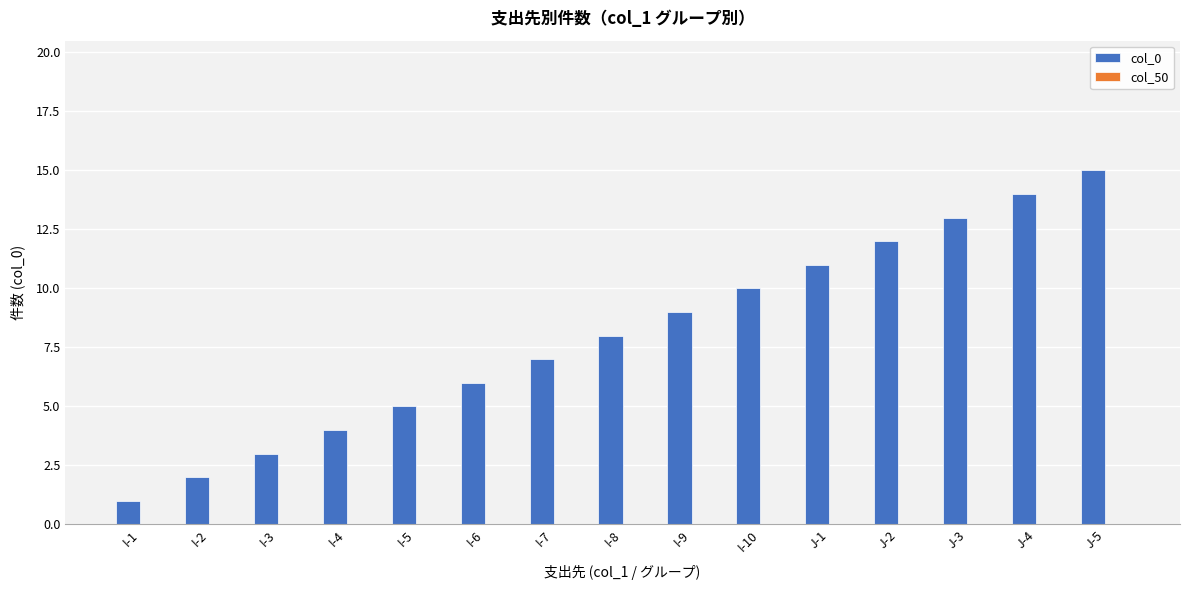

What is the ratio of the value at J-2 to the value at I-4?

3.0